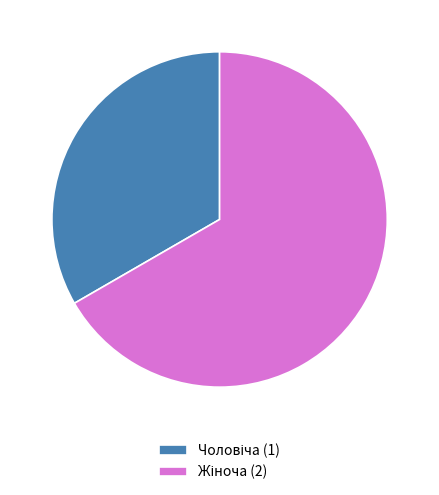

How many slices are in this pie chart?

2